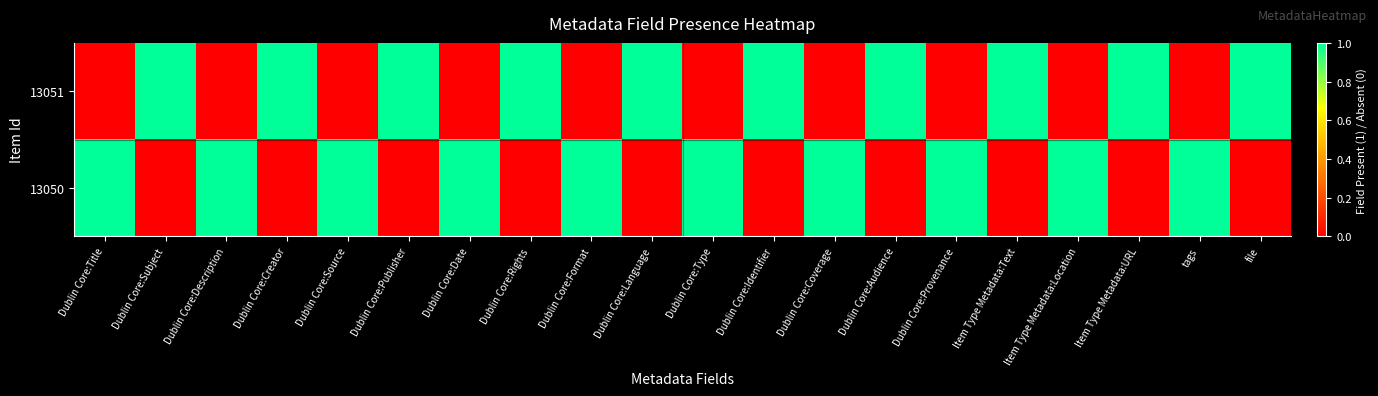

Which series has the largest total across all categories?

13051